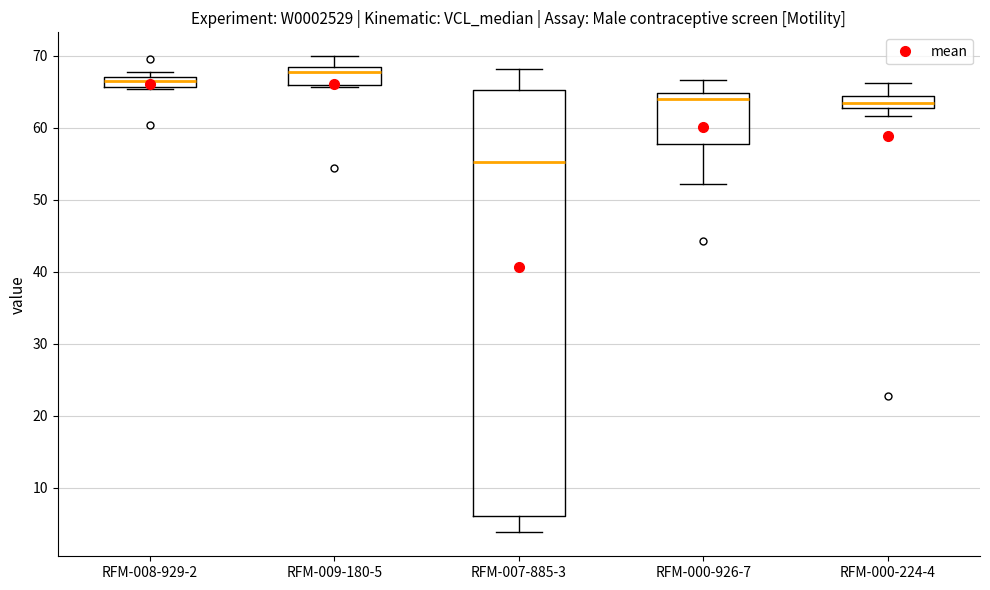

Where does the upper whisker of the box for RFM-009-180-5 end on the y-axis? The values are not printed on the chart, so give them approximately, as read against the axis.

70